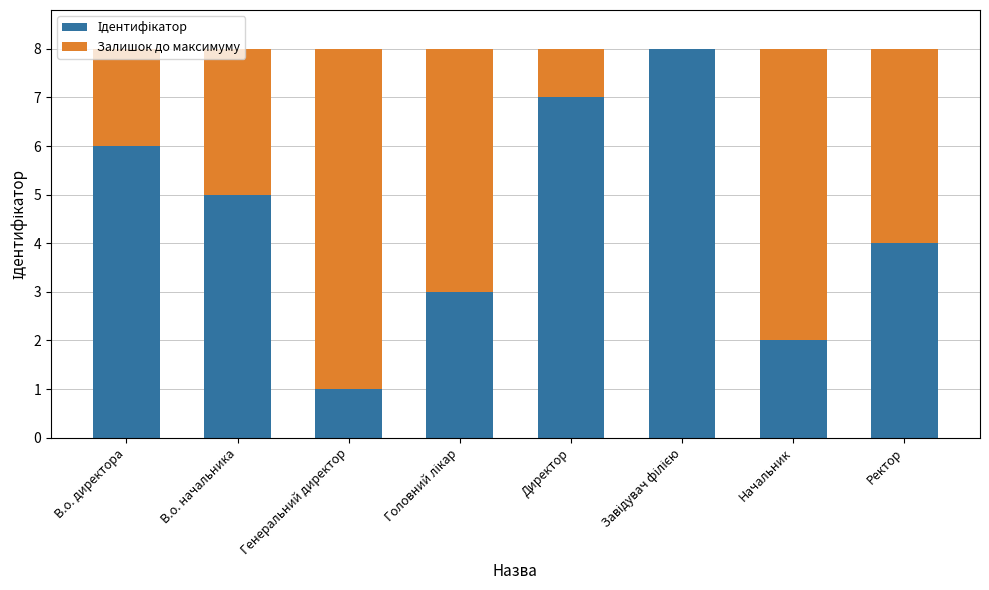

Count the number of data series in this chart.

2